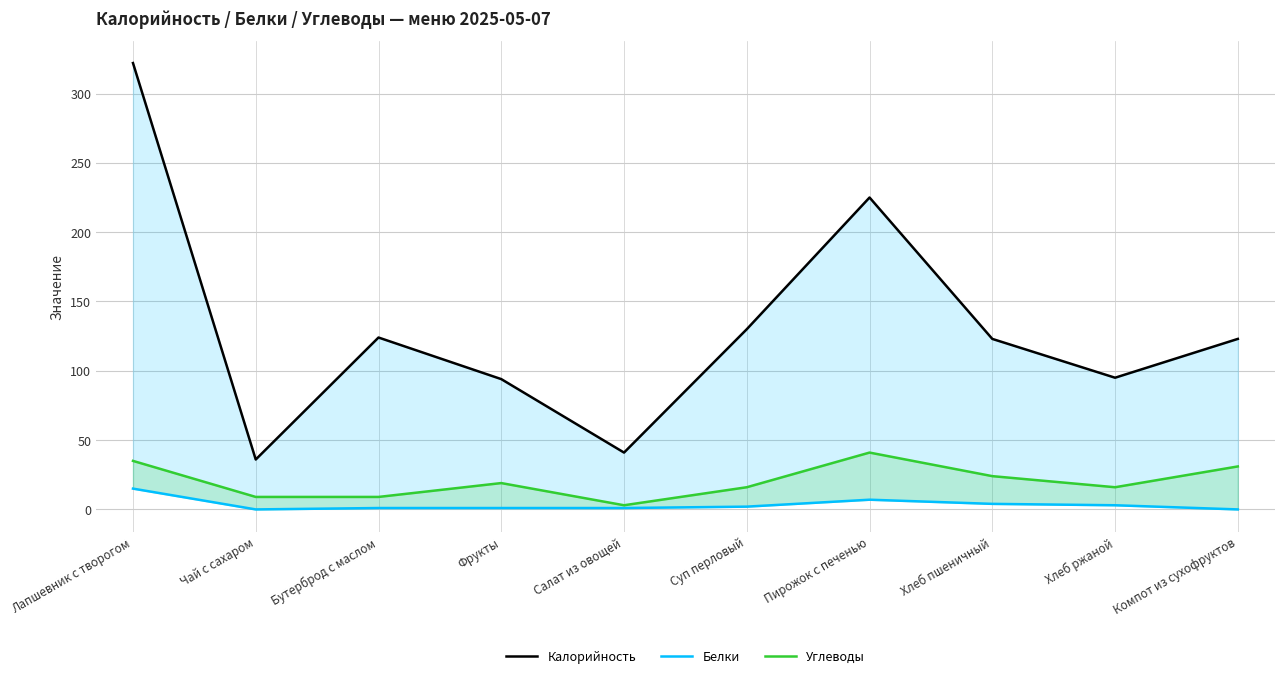

What is the total value across all series at Пирожок с печенью?

273